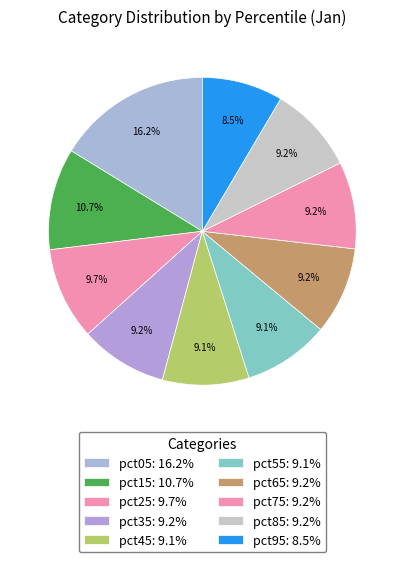

To the nearest percent, what portion does pct35 represent?

9%